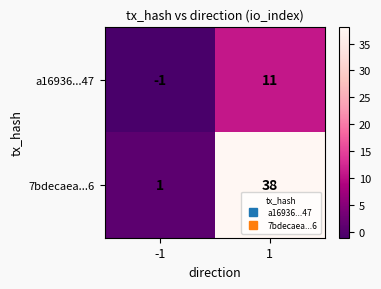

What is the maximum value shown in the chart?

38